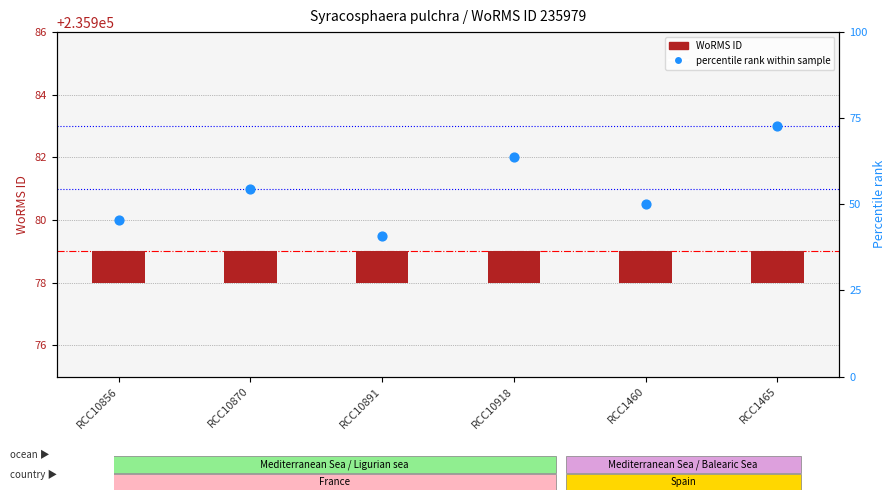

Is the value of WoRMS ID at RCC10870 greater than the value of Sample count (rank) at RCC10856?

No